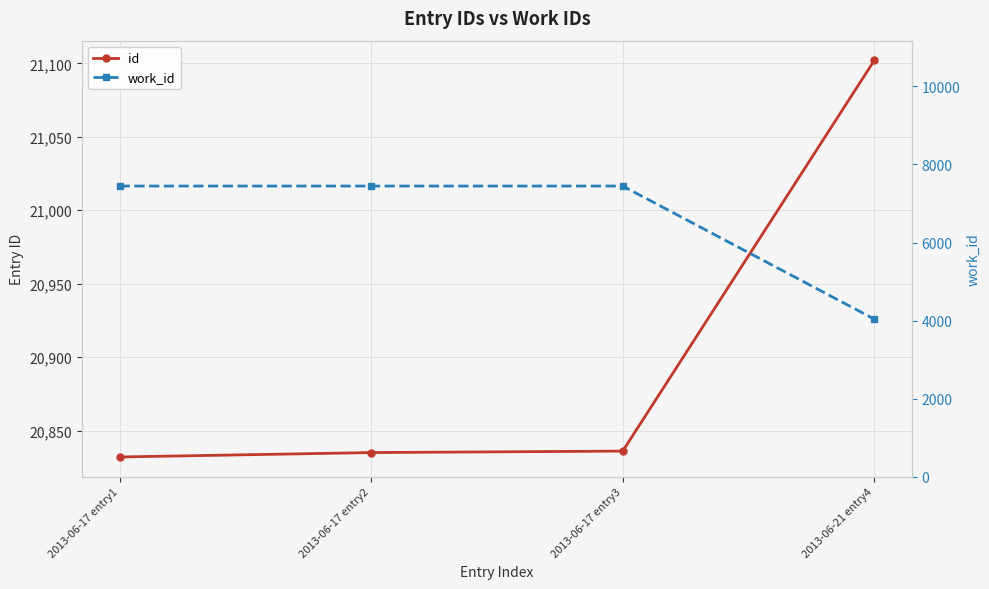

Reading left to right, extract all data points from this chart.

id: 2013-06-17 entry1=20832	2013-06-17 entry2=20835	2013-06-17 entry3=20836	2013-06-21 entry4=21102
work_id: 2013-06-17 entry1=7447	2013-06-17 entry2=7447	2013-06-17 entry3=7447	2013-06-21 entry4=4040